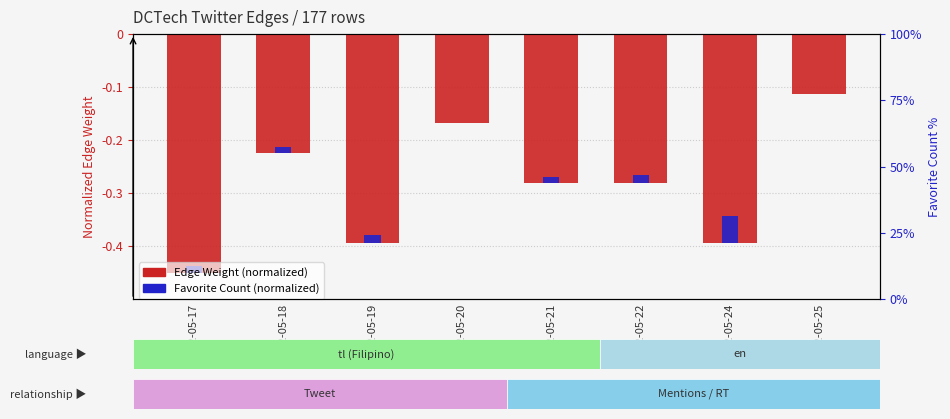

Reading left to right, extract all data points from this chart.

Edge Weight (normalized): 2022-05-17=-0.5	2022-05-18=-0.2	2022-05-19=-0.4	2022-05-20=-0.2	2022-05-21=-0.3	2022-05-22=-0.3	2022-05-24=-0.4	2022-05-25=-0.1
Favorite Count (normalized): 2022-05-17=-0.0	2022-05-18=-0.0	2022-05-19=-0.0	2022-05-20=0.0	2022-05-21=-0.0	2022-05-22=-0.0	2022-05-24=-0.0	2022-05-25=0.0